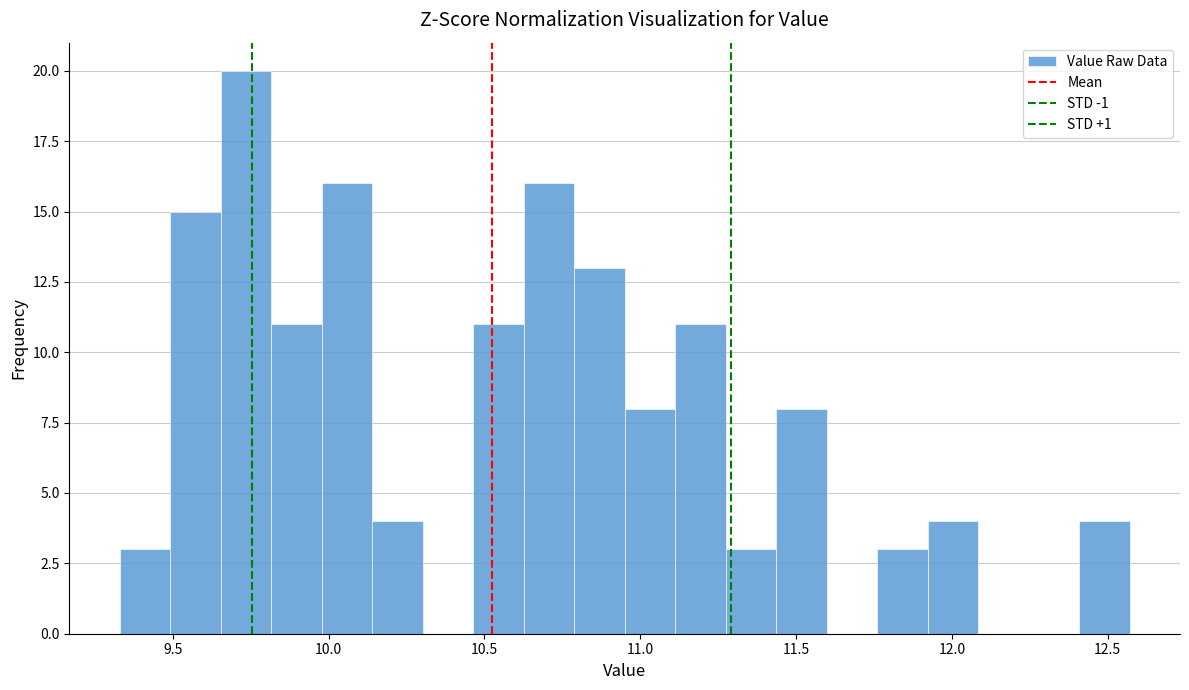

Read against the x-axis, roughly where is the centre of the tallest bar?

9.75